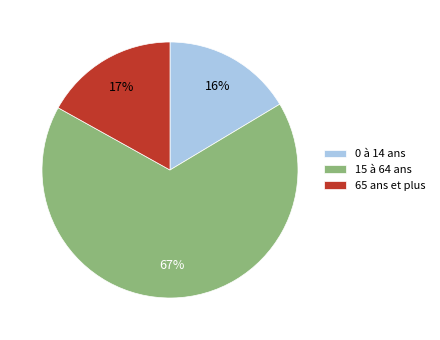

Is it true that 0 à 14 ans is 16% of the pie?

True